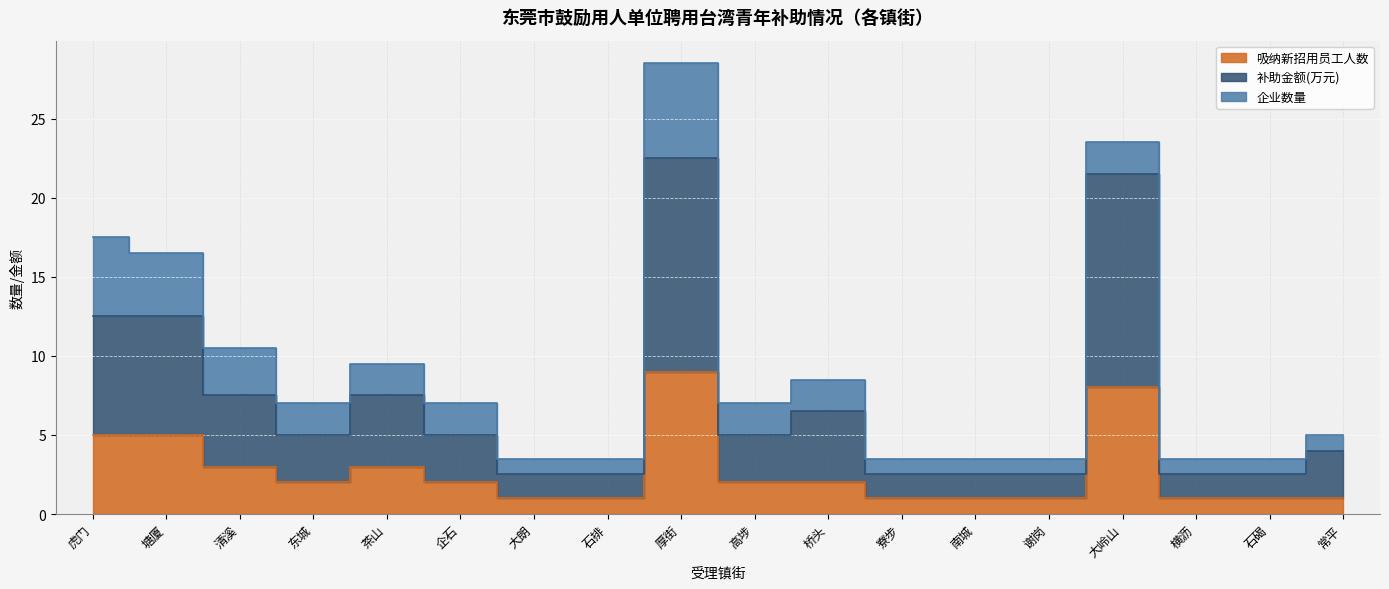

At which category does 补助金额(万元) reach its first local peak?

茶山